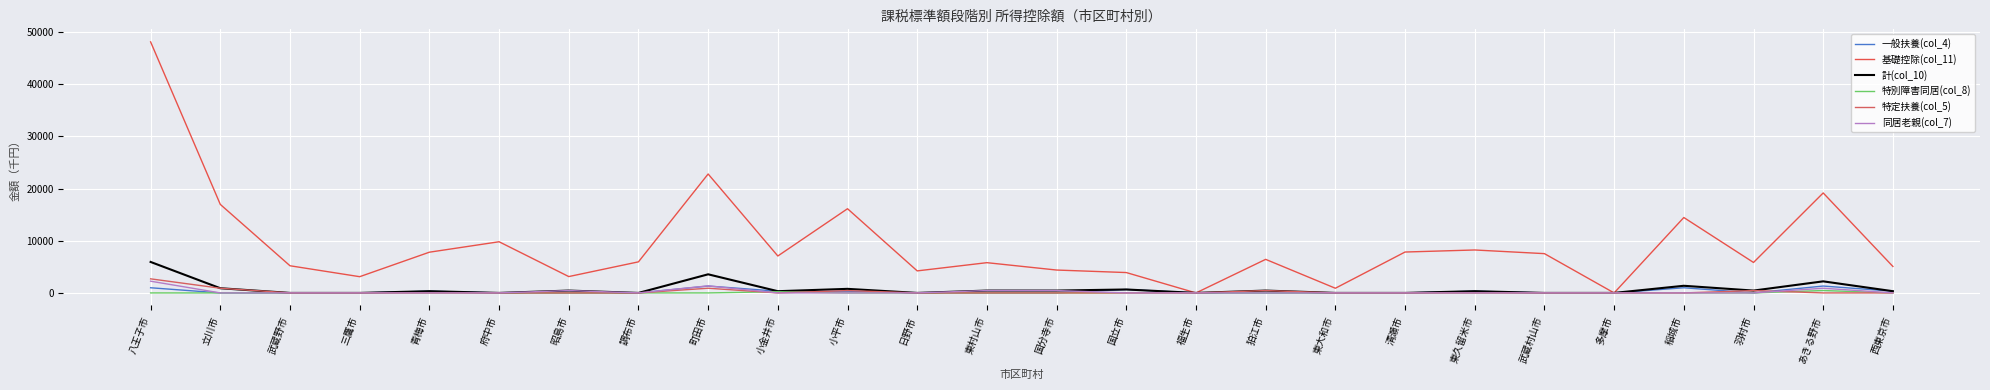

In 基礎控除(col_11), how many points are lower than both neighbors (excluding endpoints)?

8